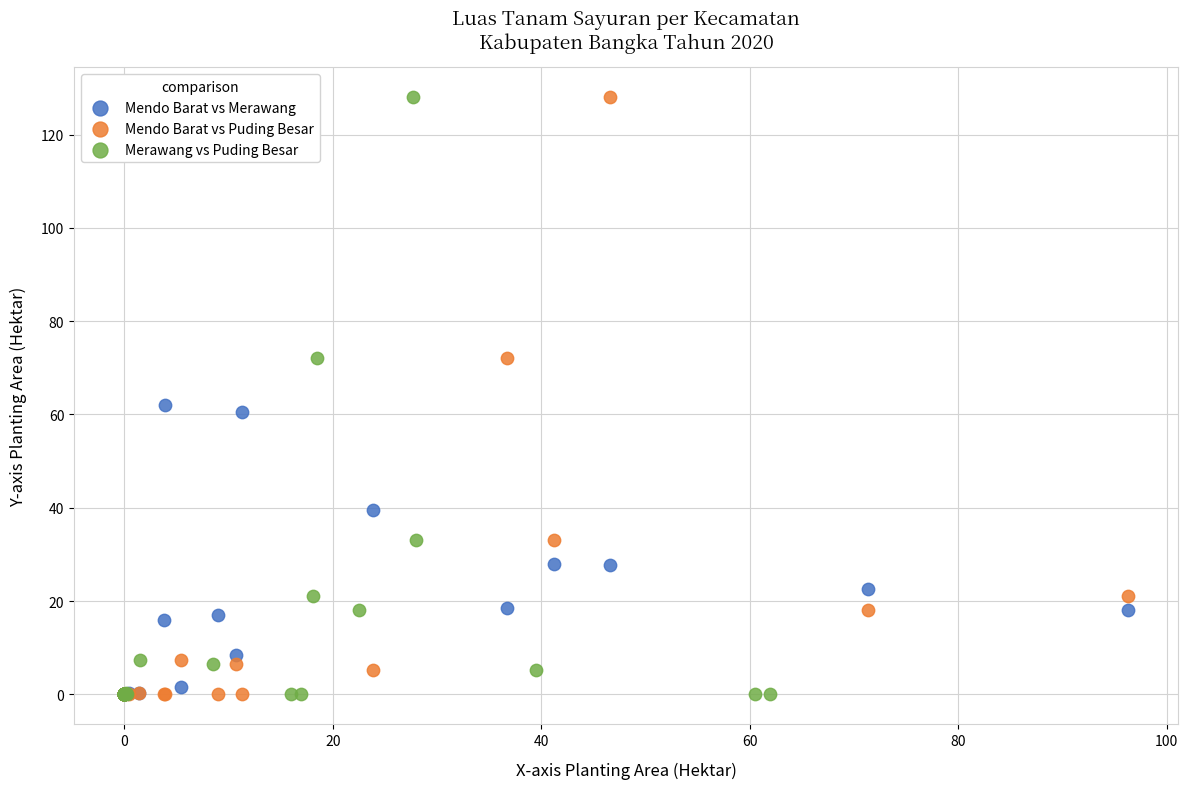

What are all the series names shown in the legend?

Mendo Barat vs Merawang, Mendo Barat vs Puding Besar, Merawang vs Puding Besar